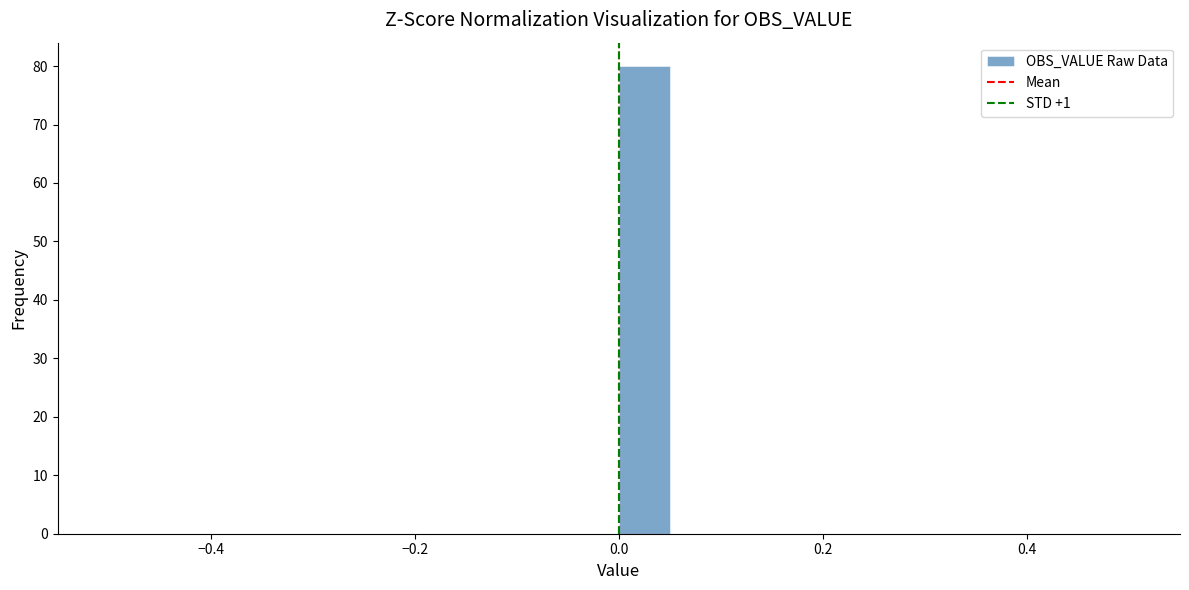

Read against the x-axis, roughly where is the centre of the tallest bar?

0.02